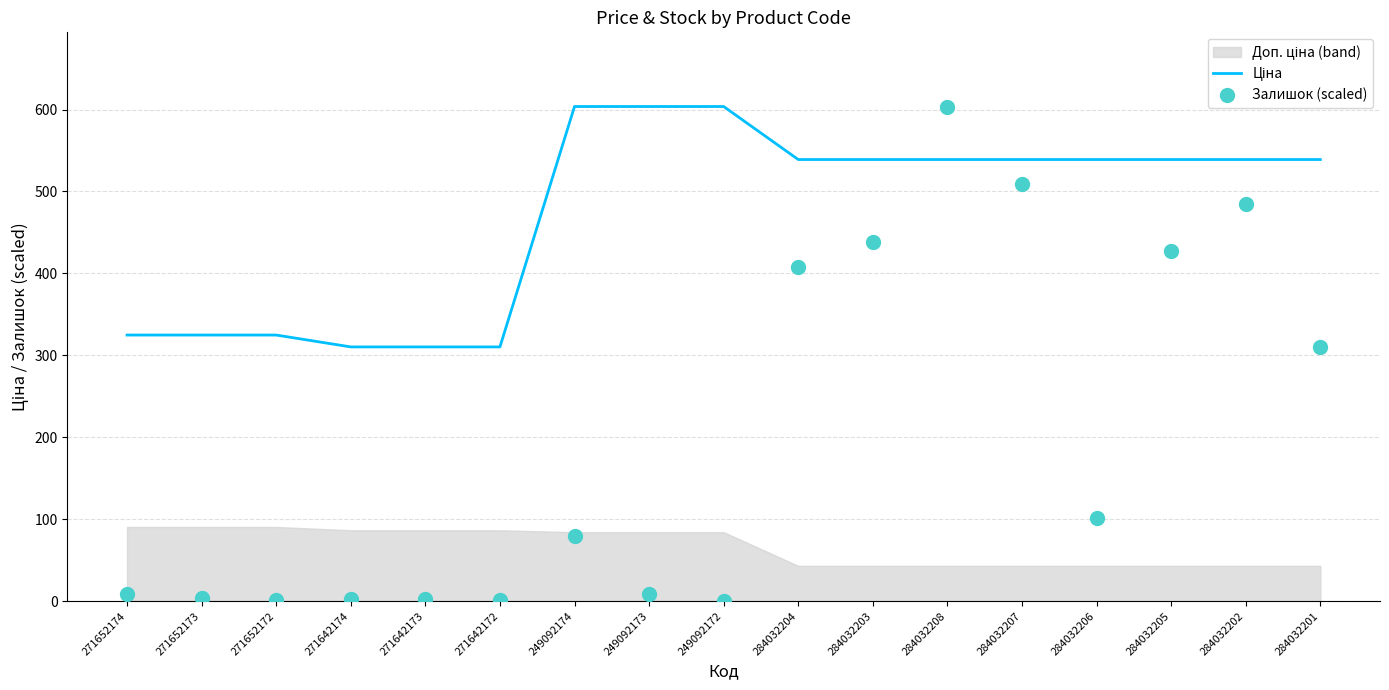

Is the value of Залишок (scaled) at 271652174 greater than the value of Ціна at 284032208?

No